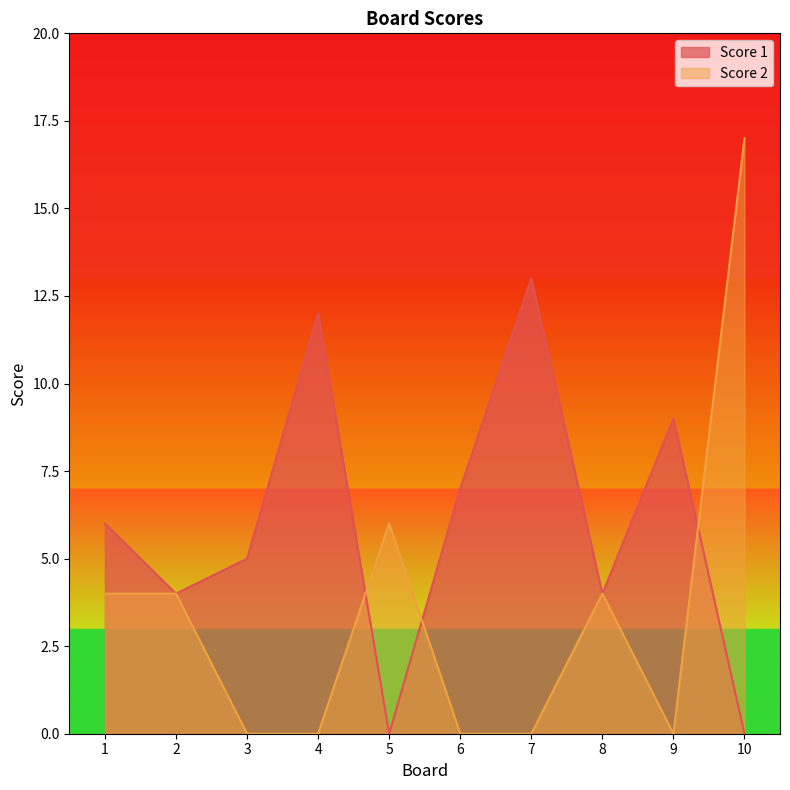

At which category does Score 2 reach its first local valley?

9